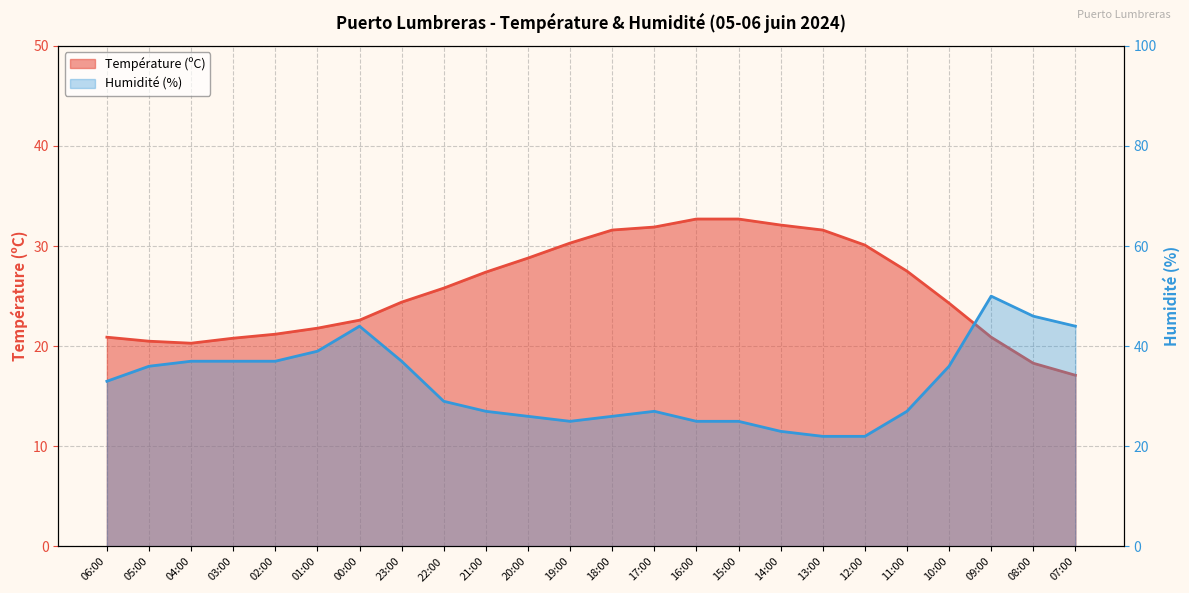

Where is Température (ºC) nearest to the value 24?

10:00